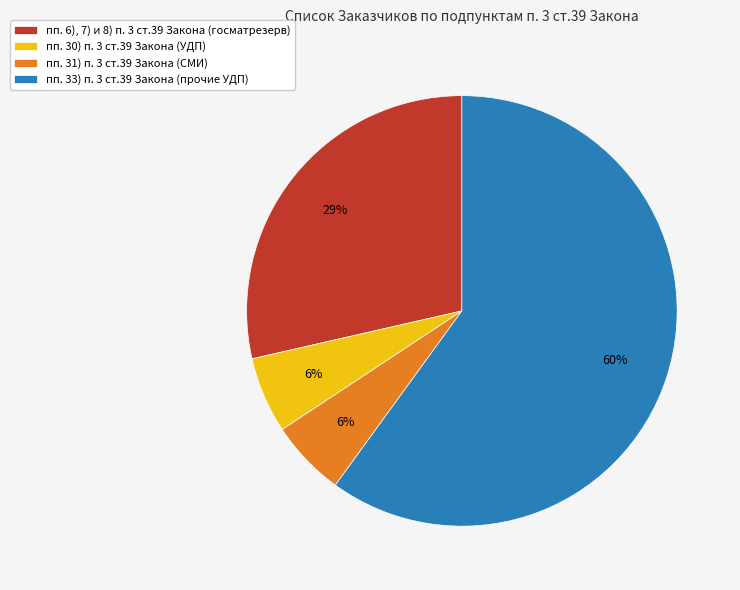

To the nearest percent, what is the average slice percentage?

25%